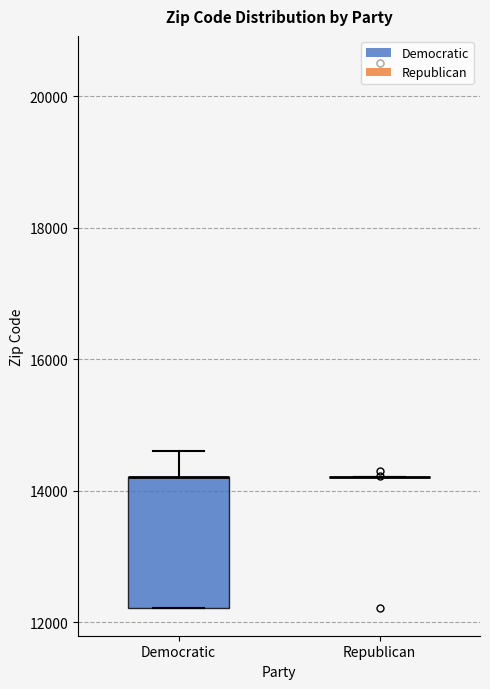

Reading left to right, read every box against the y-axis: the position of its median line, the range the box covers, and the ends of its whiskers. The values are not printed on the chart, so give them approximately, as read against the axis.

Democratic: median 14200 (drawn on the box's upper edge), box 12200 to 14200, whiskers 12200 to 14600
Republican: box collapsed to a line at 14200, whiskers 14200 to 14200